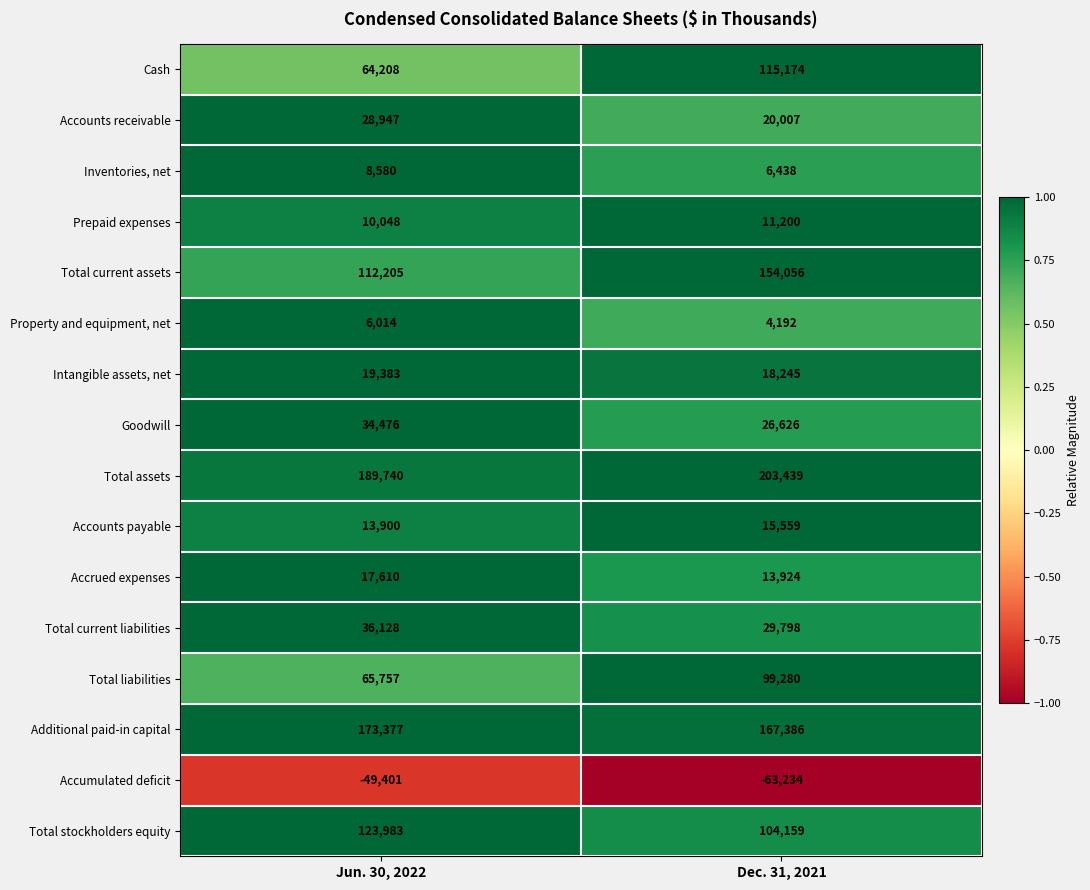

What is the greatest value displayed?

203439